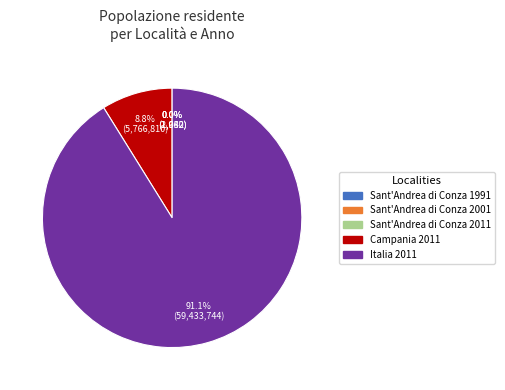

How much of the chart is everything except Campania 2011?

91.2%